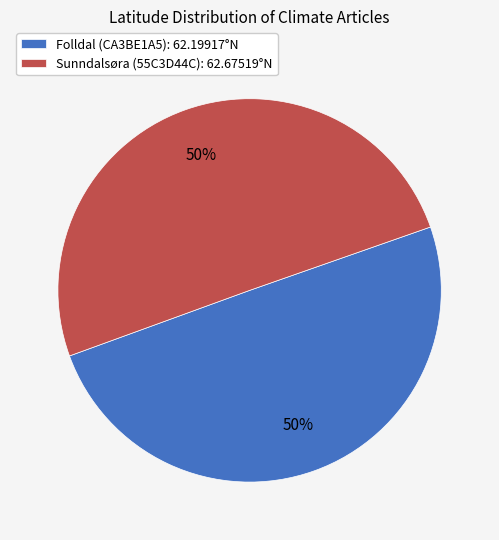

Is it true that Sunndalsøra (55C3D44C) is 50% of the pie?

True